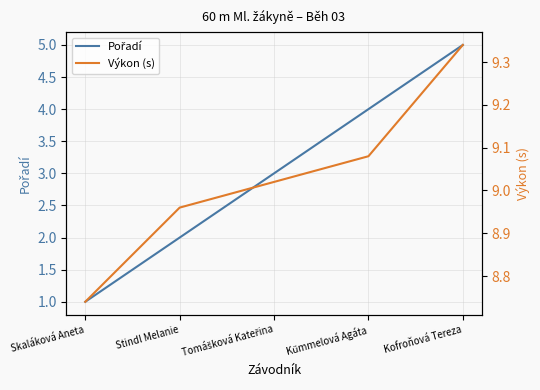

At Skaláková Aneta, list the series in order from largest to smallest.

Výkon (s), Pořadí